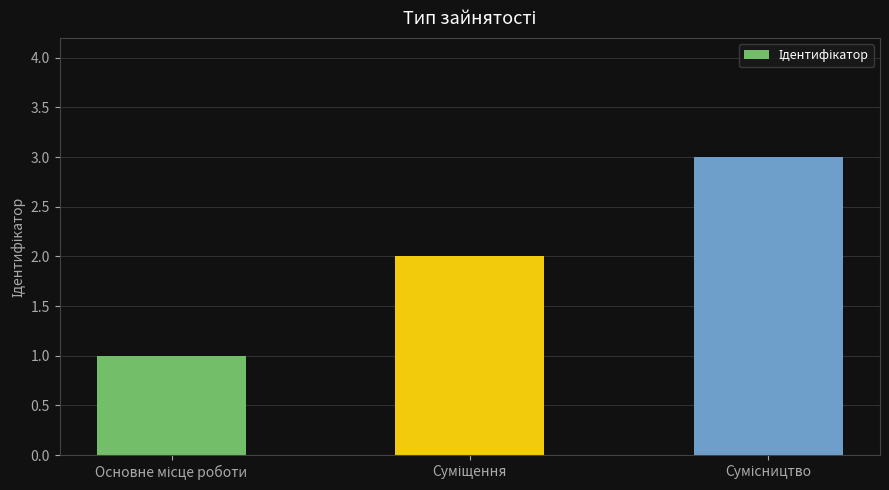

What is the sum of all values?

6